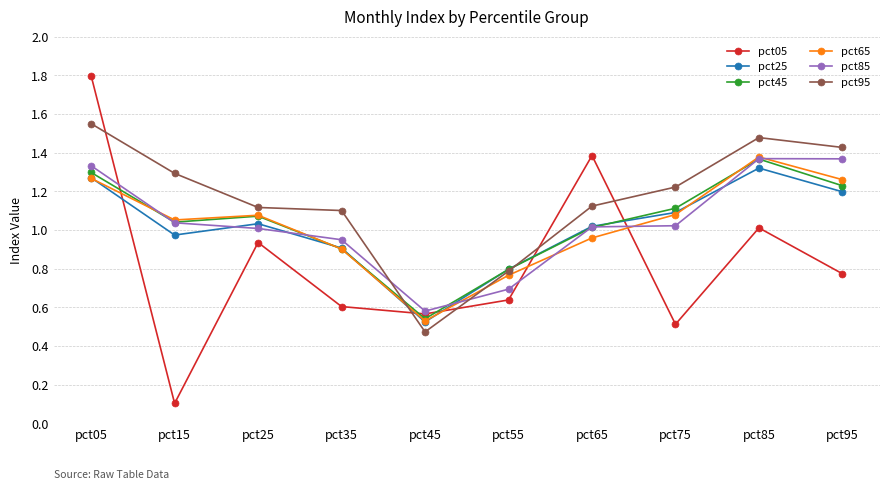

After their last crossing, which series has the higher values: pct05 or pct45?

pct45